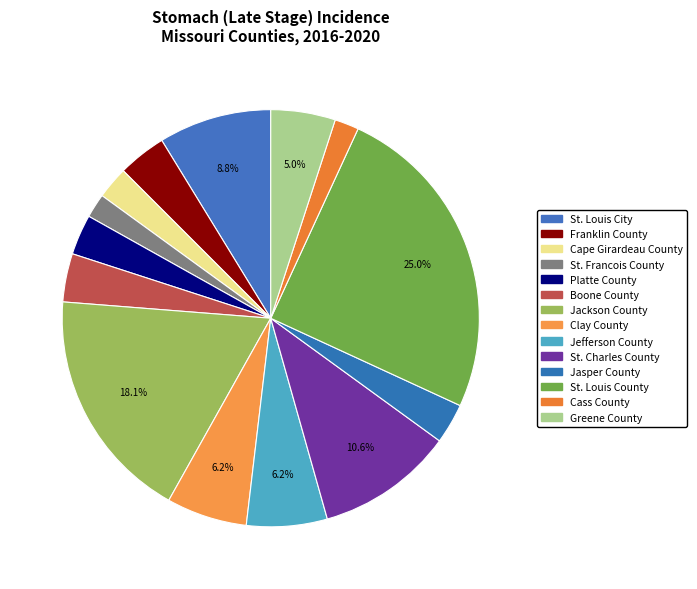

Does Clay County account for over 50% of the chart?

No